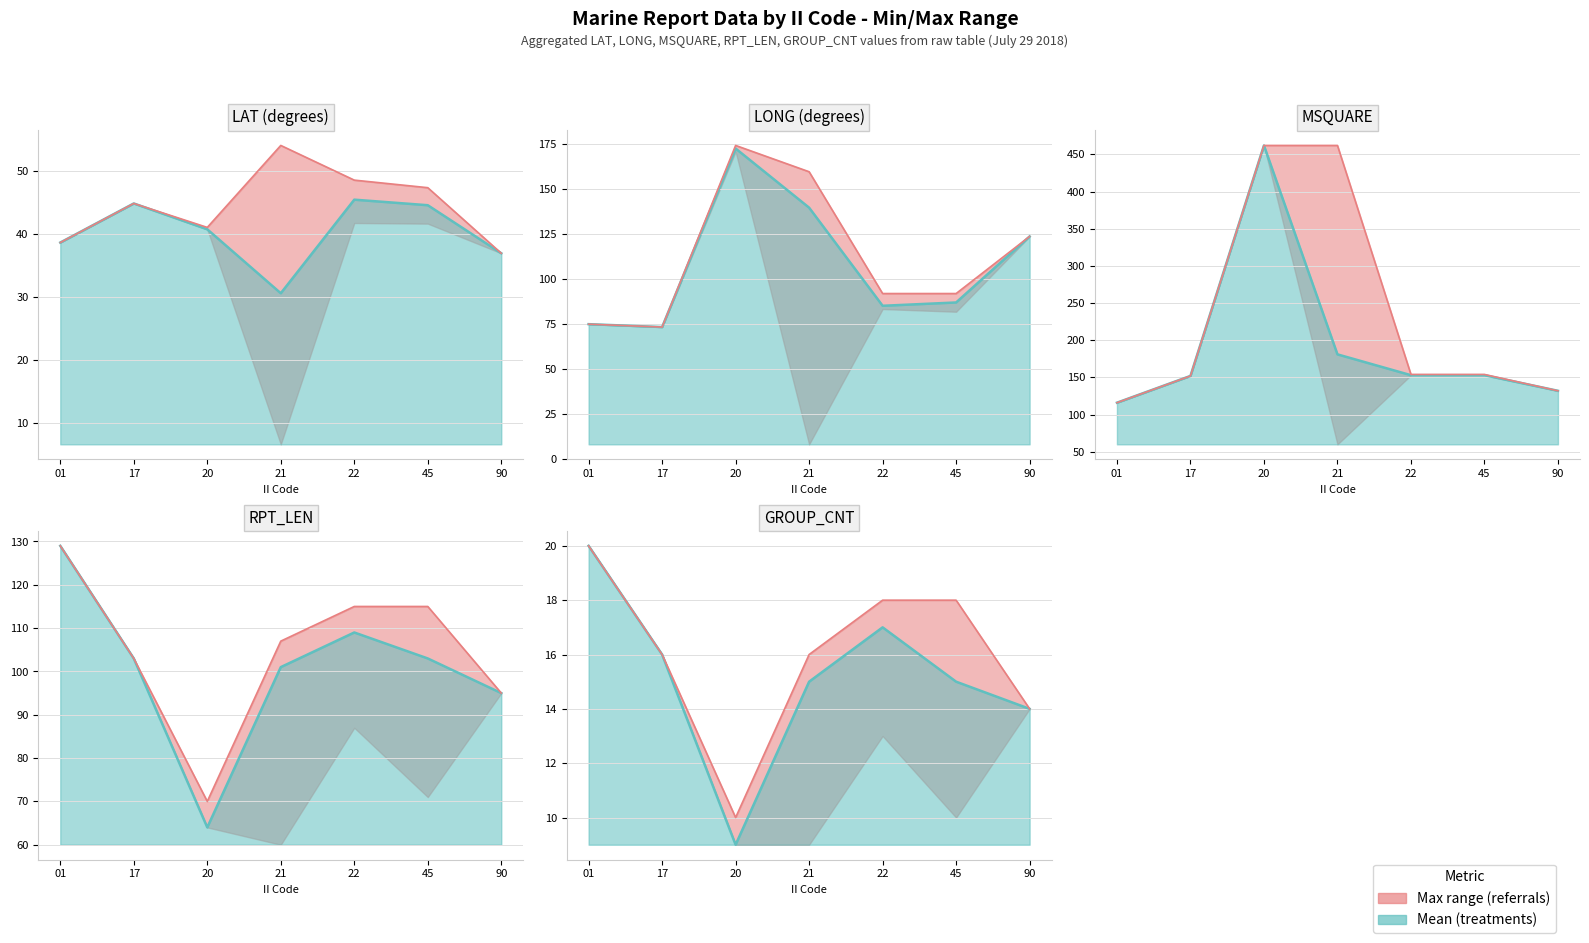

How many data points in LAT_mean are above 40?

4